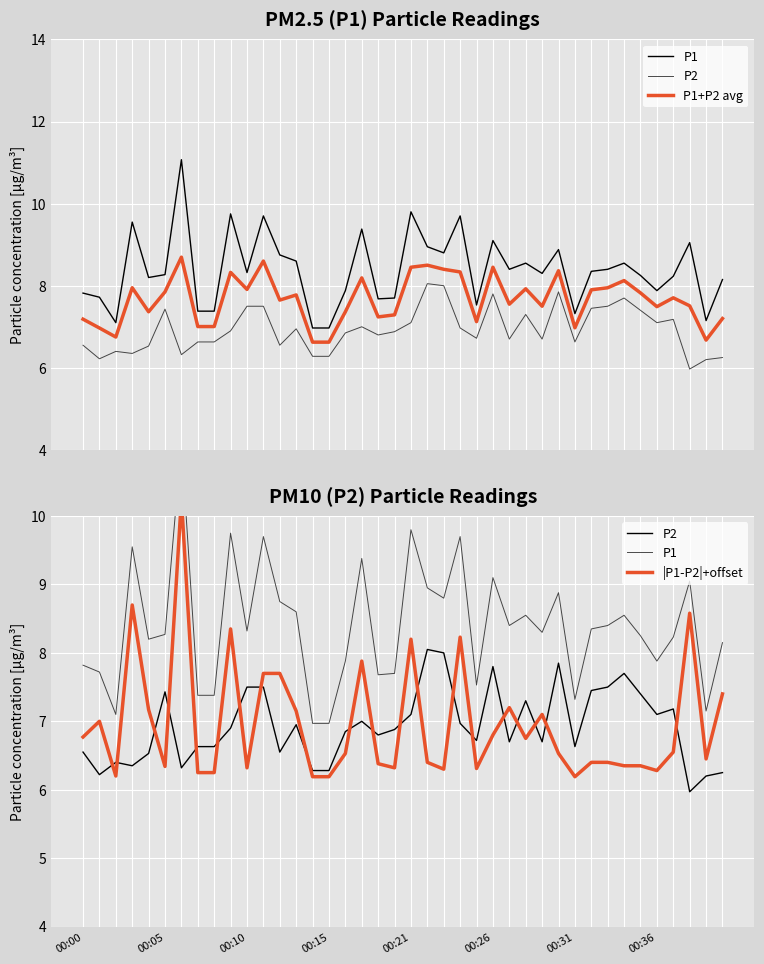

Which has a higher value, 10 or 17?

17